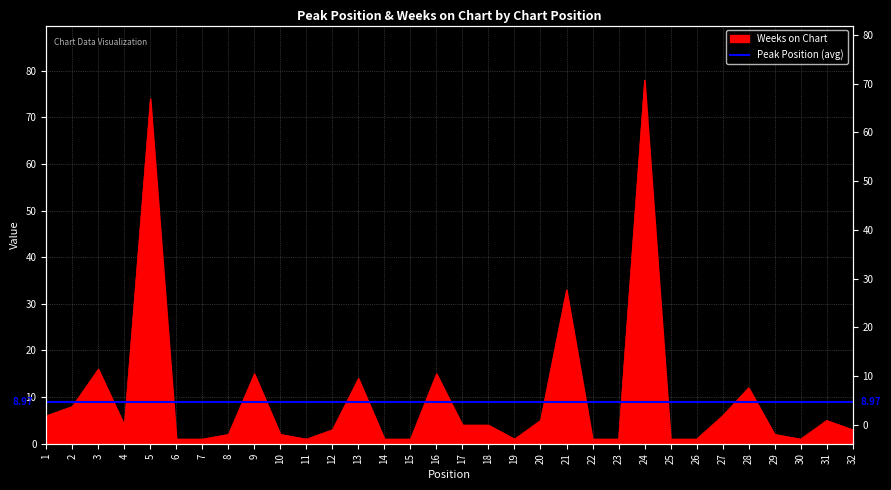

What is the greatest value displayed?

78